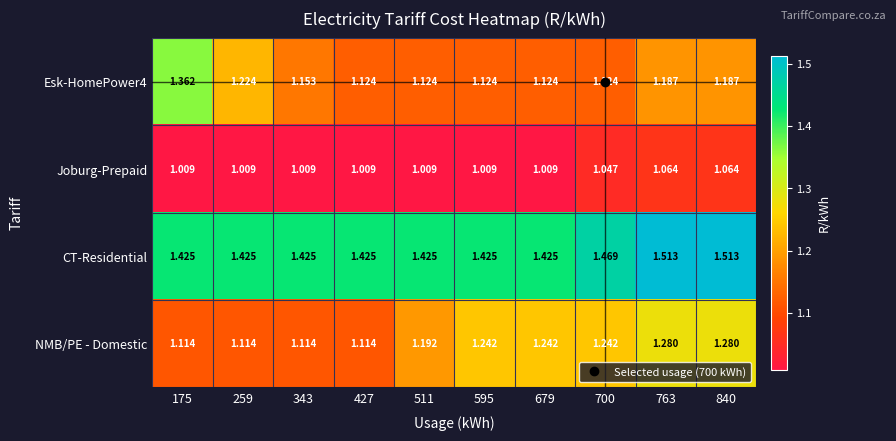

Which series has the largest total across all categories?

CT-Residential